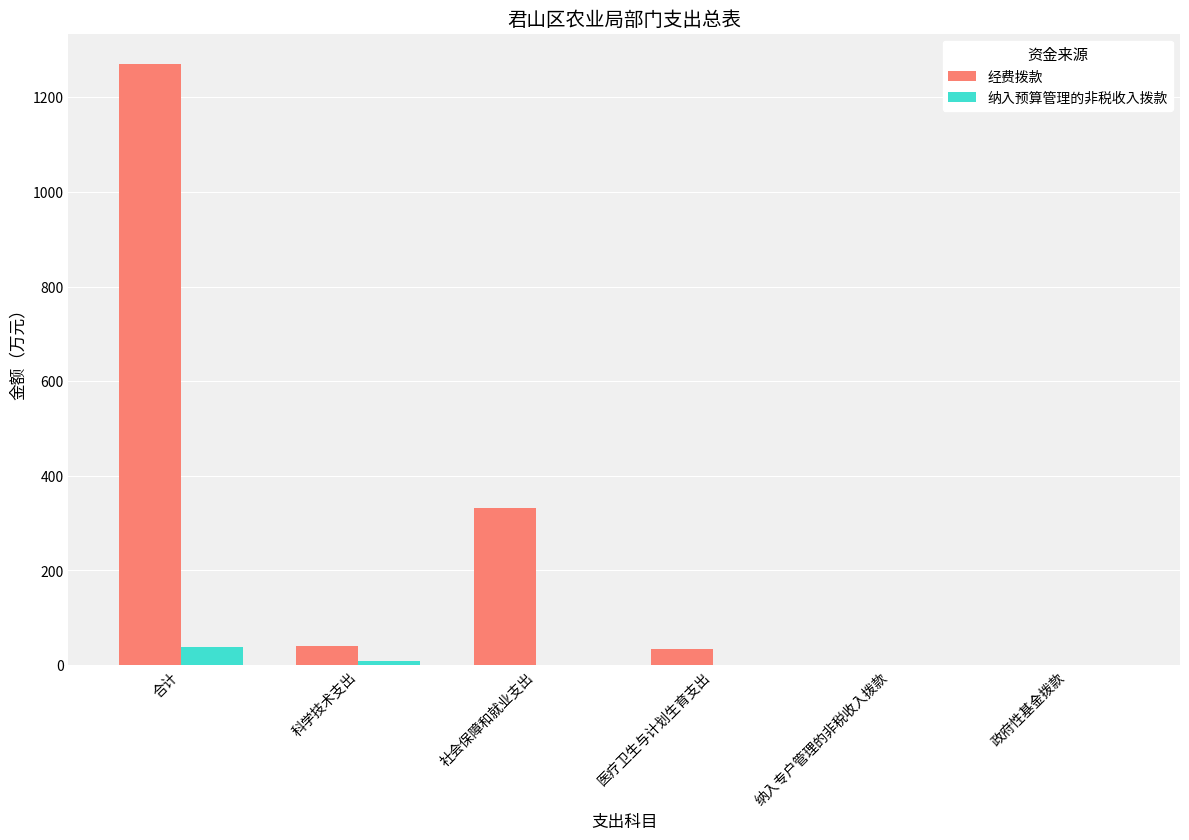

Read the 经费拨款 value at 医疗卫生与计划生育支出.

35.1